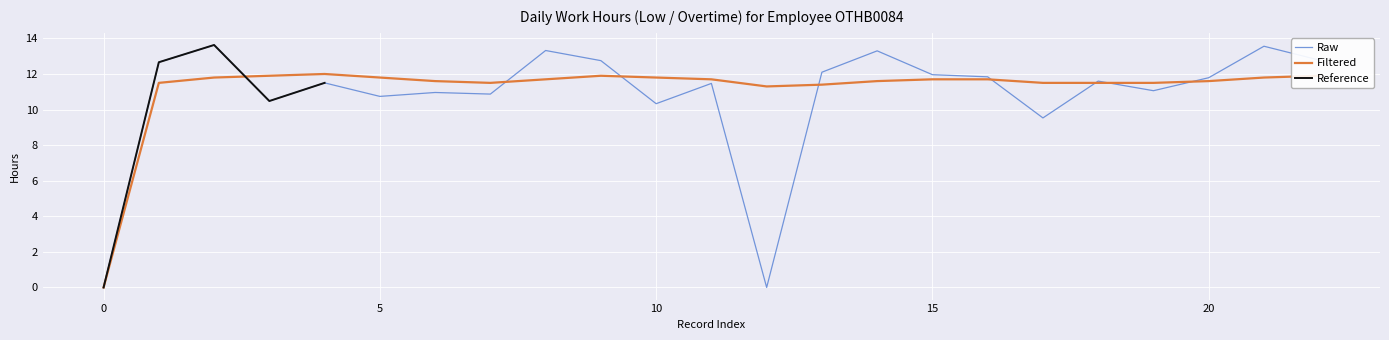

Is it true that Filtered equals 11.7 at 15?

True